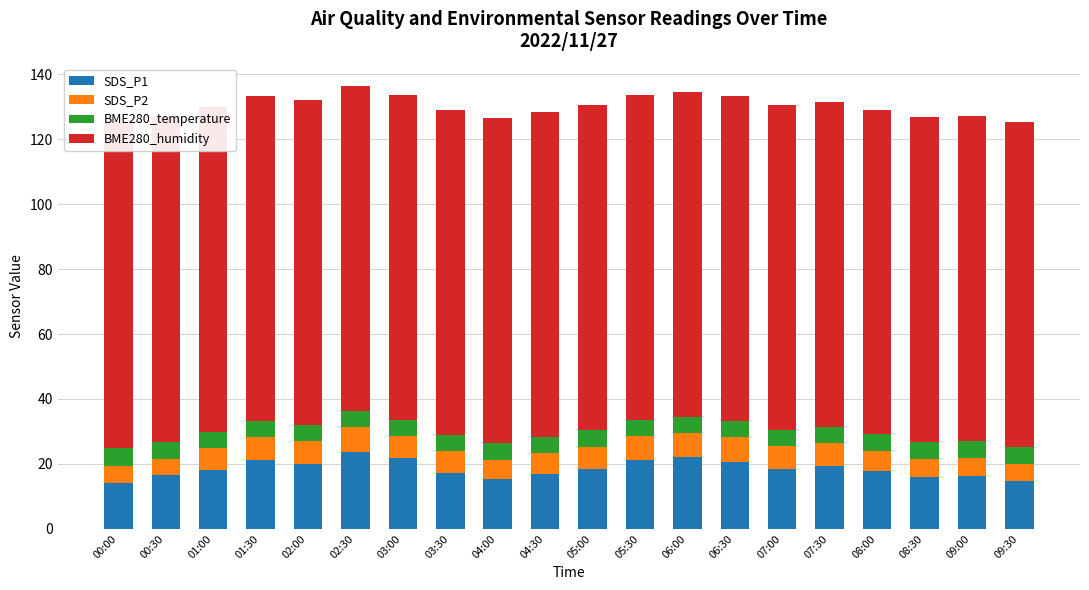

Which category has the highest value in the SDS_P1 series?

02:30